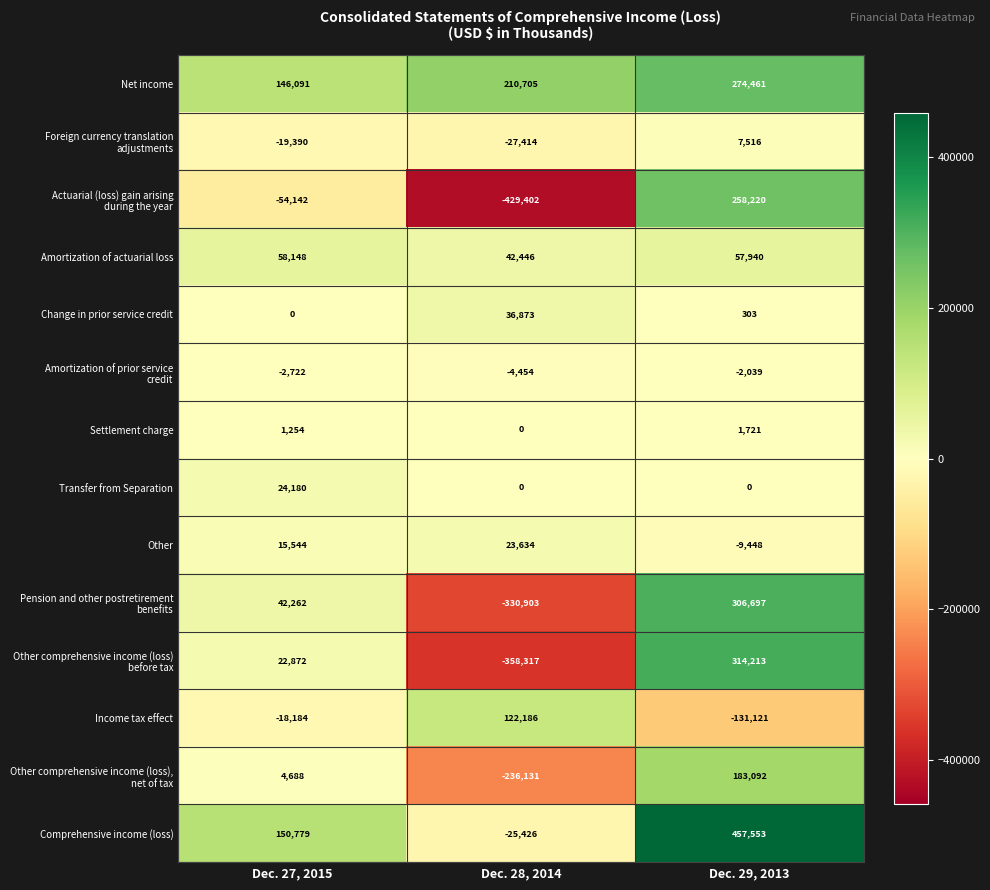

Count the Other values in the range -9448 to 23634.

3